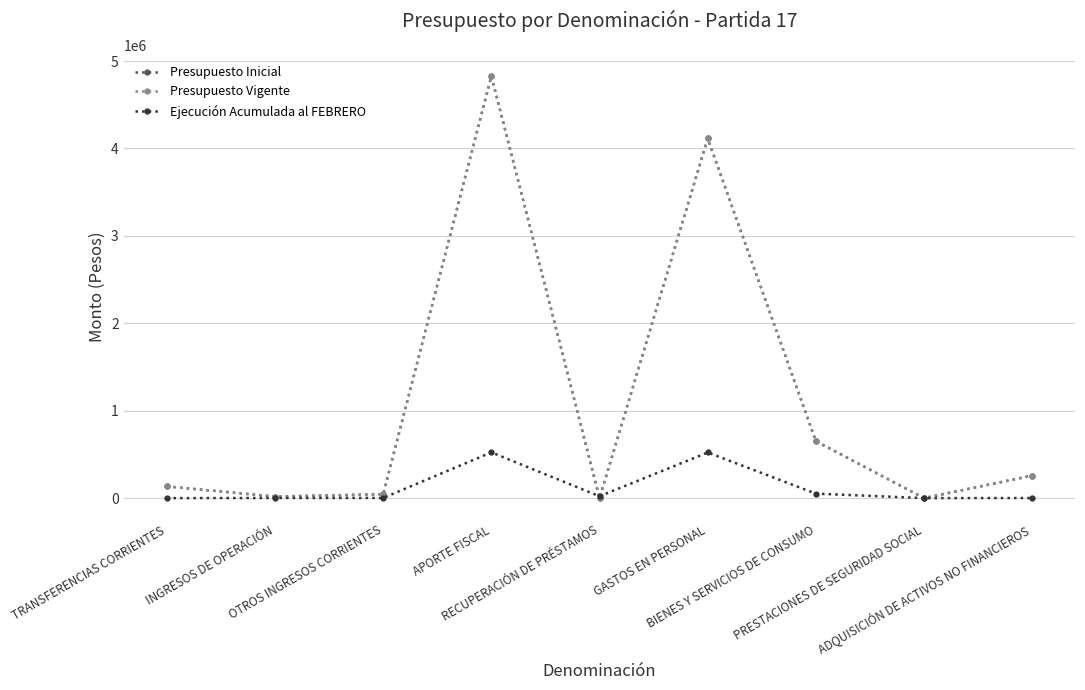

Is this an area chart (filled region under the line)?

No